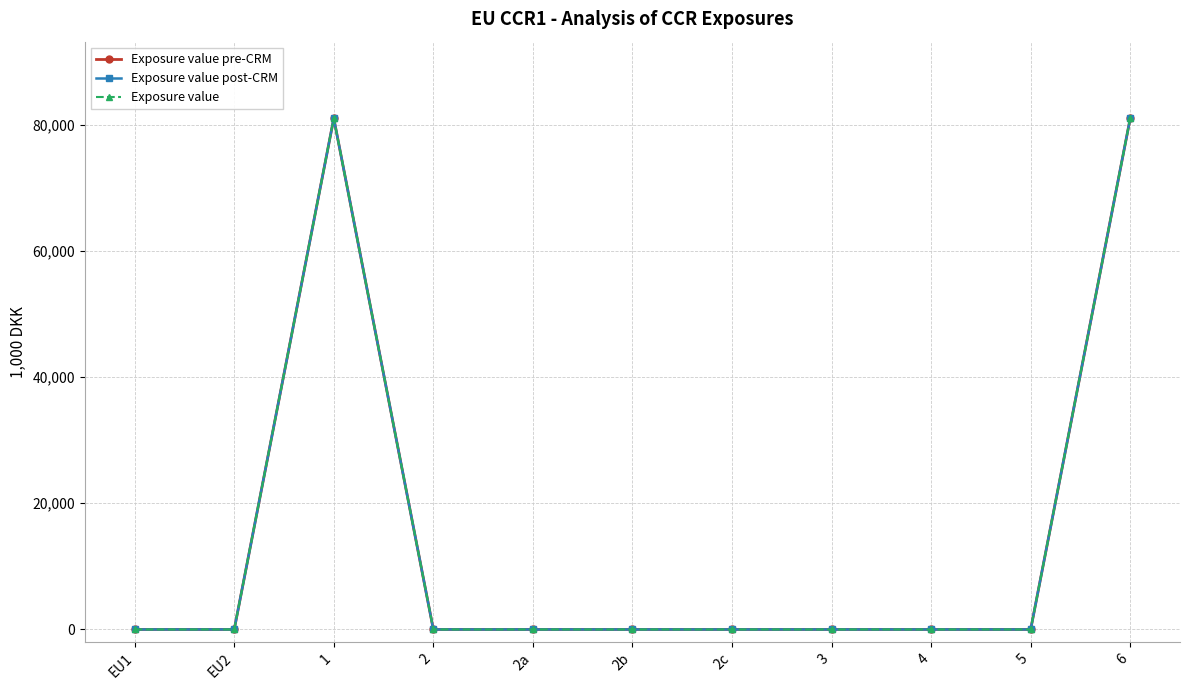

Is this an area chart (filled region under the line)?

No